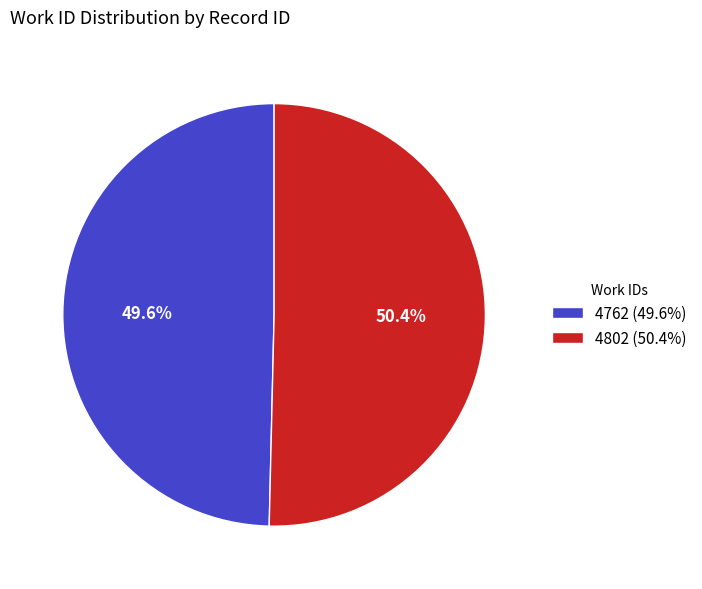

Is there a majority slice in this chart?

Yes